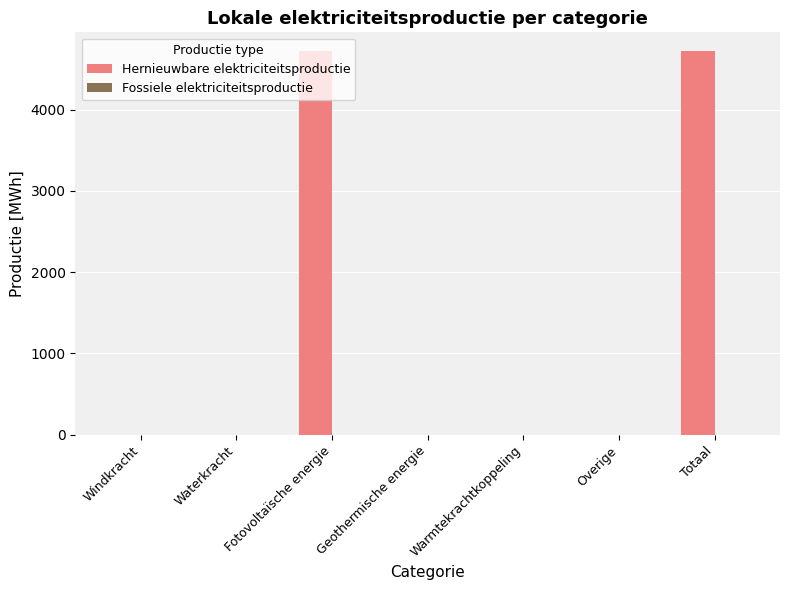

Is it true that the value at Fotovoltaïsche energie is 4716.4?

True